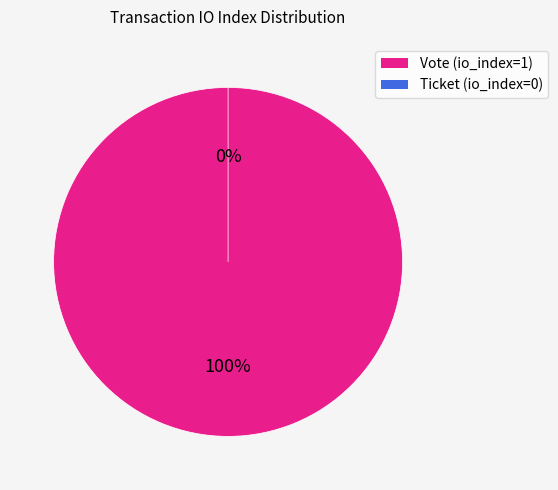

What is the smallest slice in the pie chart?

Ticket (io_index=0)